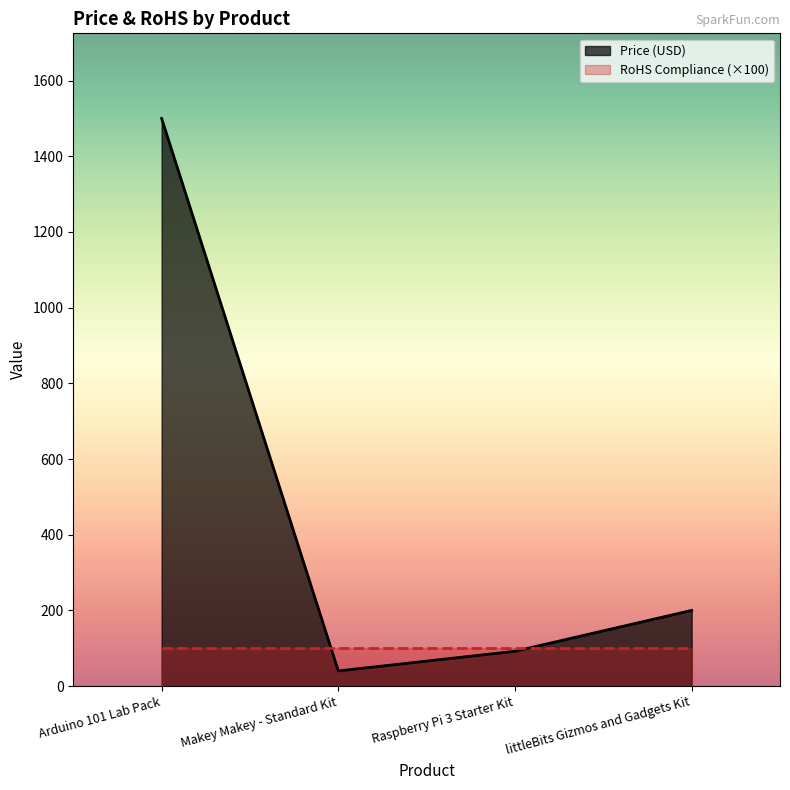

What is the change in value from Makey Makey - Standard Kit to Raspberry Pi 3 Starter Kit?

+52.0